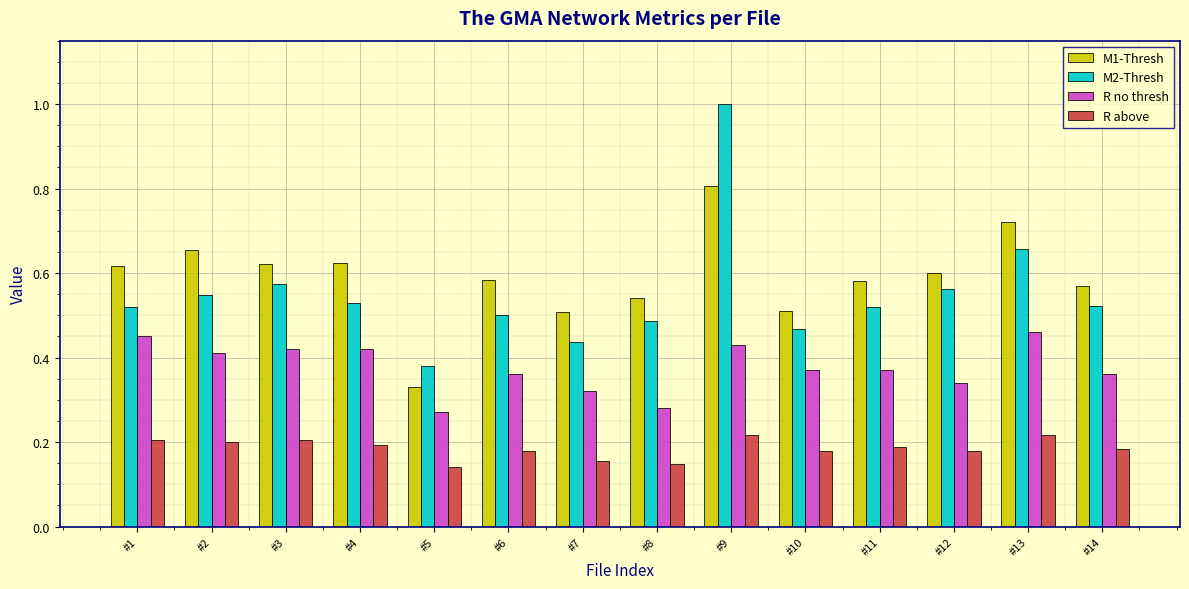

Where is M2-Thresh nearest to the value 0?

#5